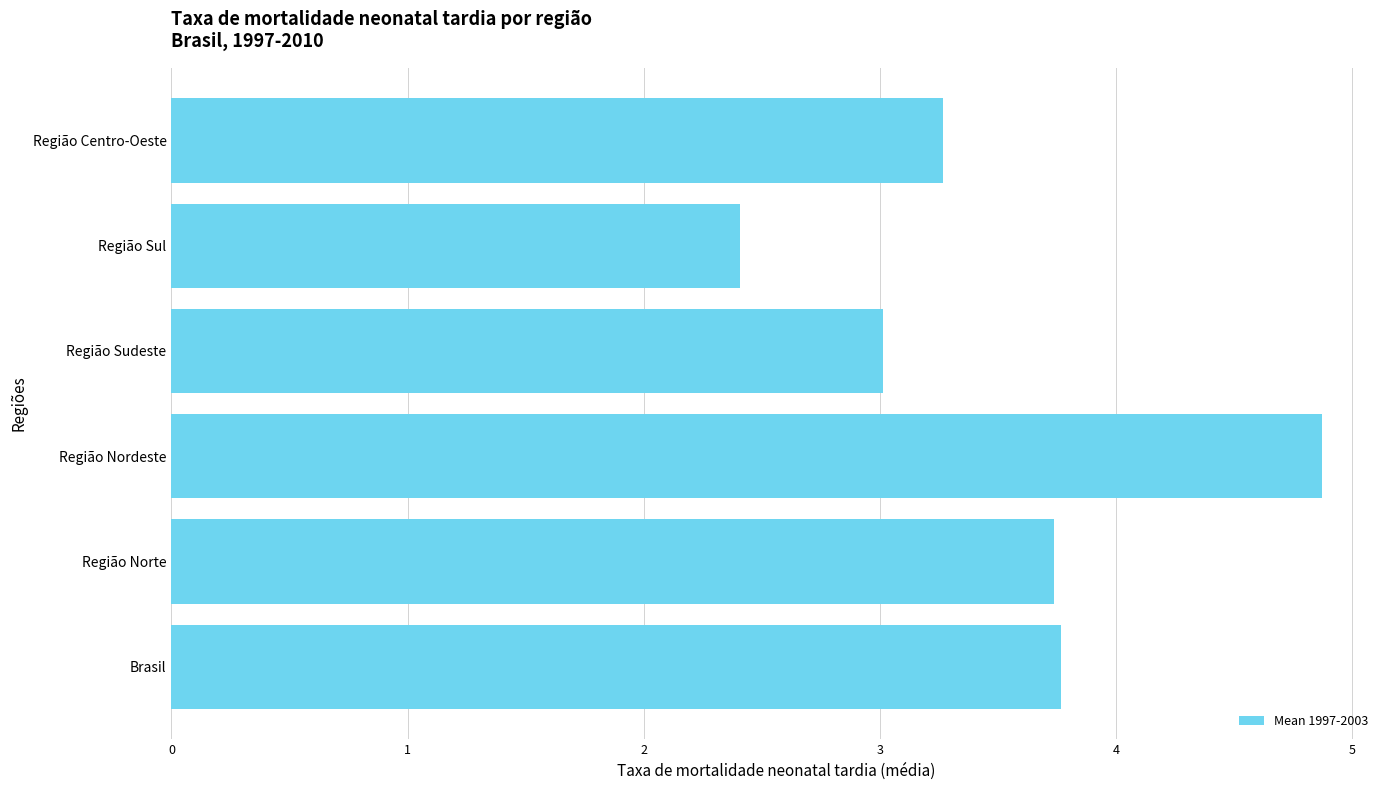

What is the average value?

3.5